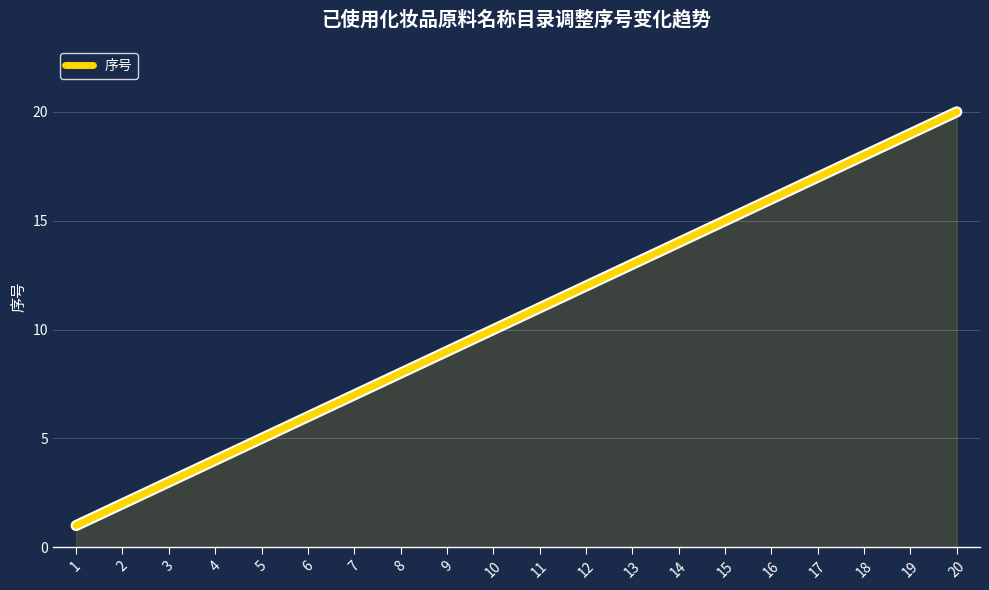

The value at 9 is 15. True or false?

False